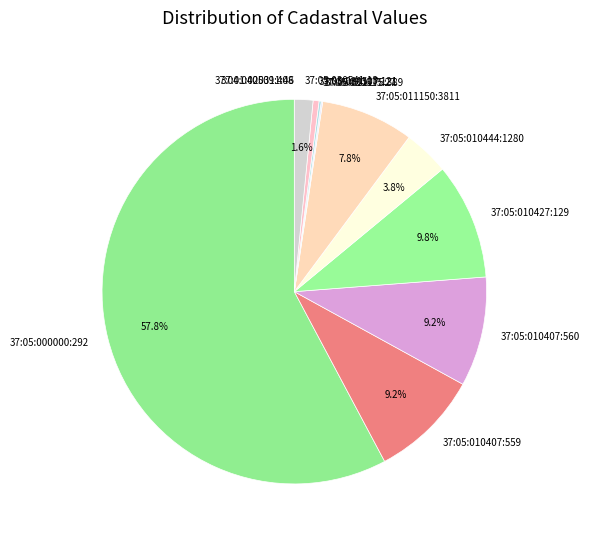

To the nearest percent, what is the average slice percentage?

8%